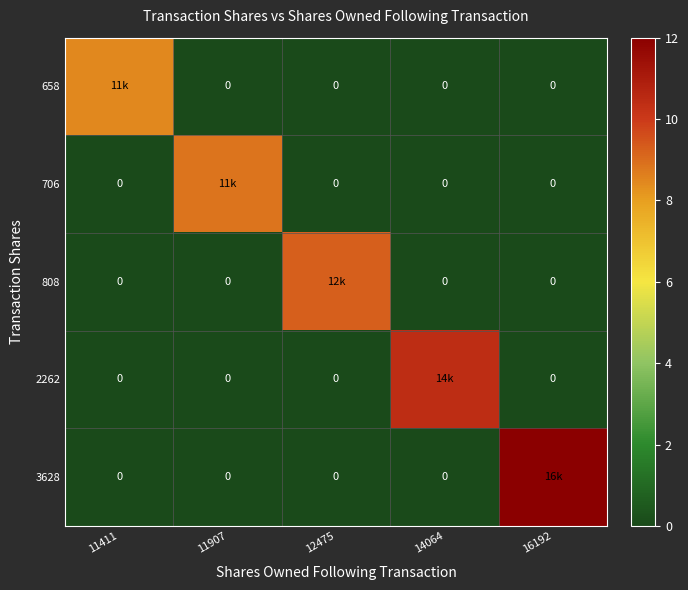

Is the value of 706 at 11411 greater than the value of 3628 at 12475?

No